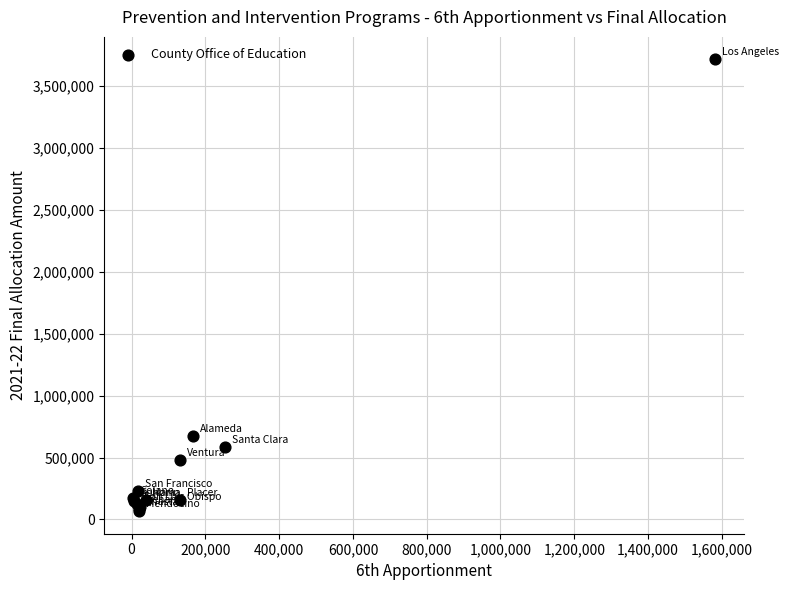

What Y value in the scatter plot is closest to 1890239?

672900